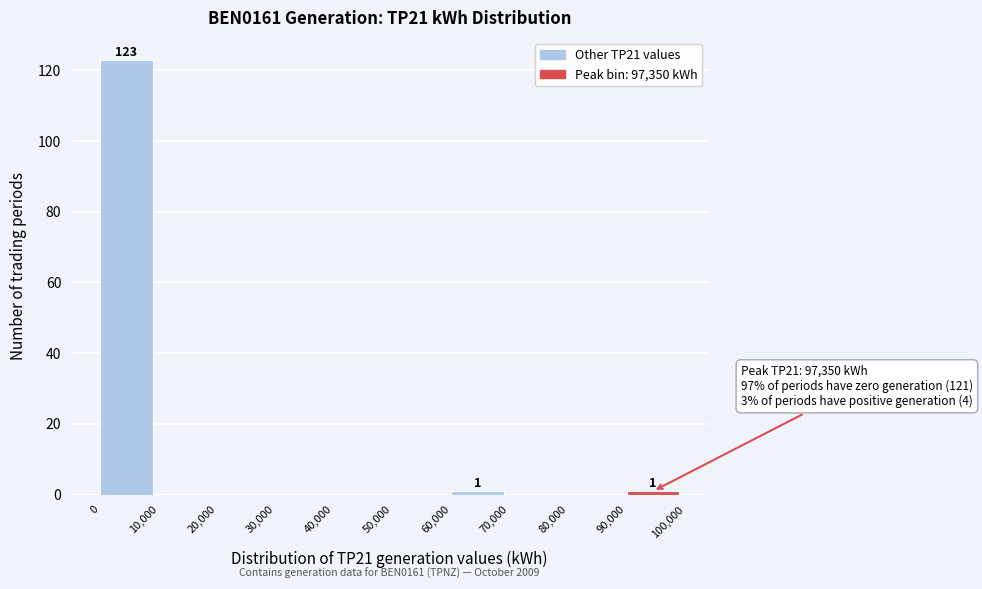

Over which range of the x-axis is the bar tallest?

0 to 10,000